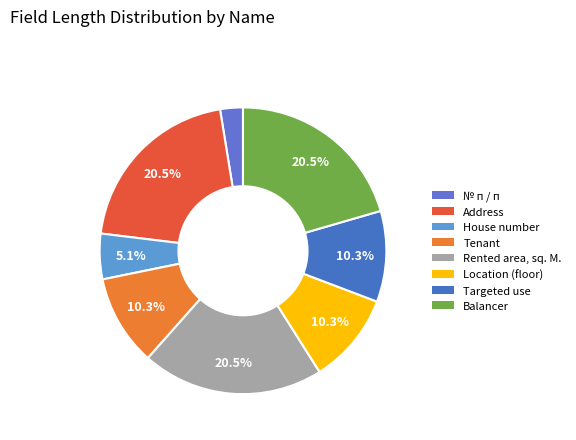

To the nearest percent, what percentage of the pie is Targeted use?

10%